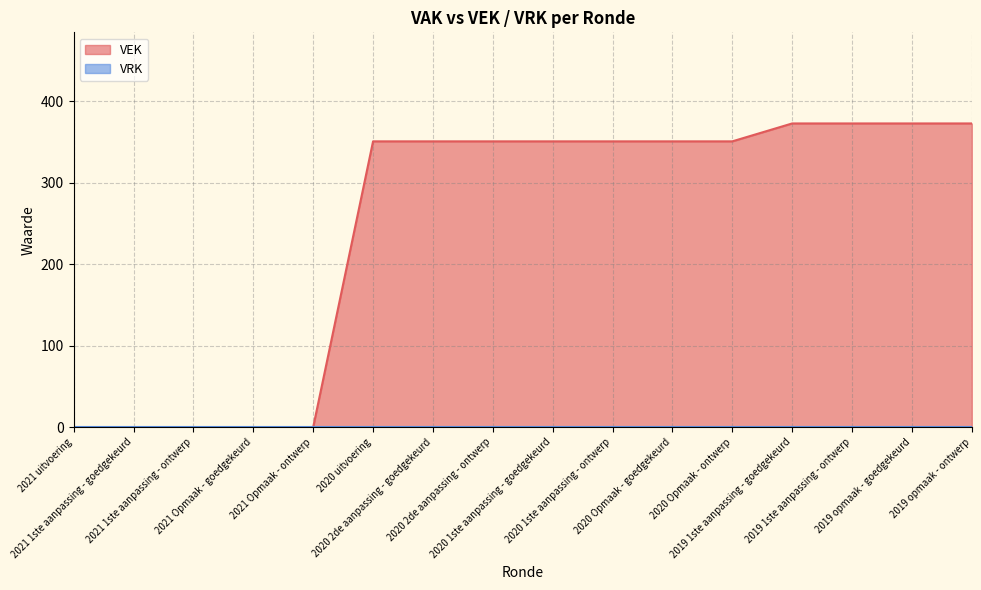

What is the label of the 13th point from the right?

2021 Opmaak - goedgekeurd